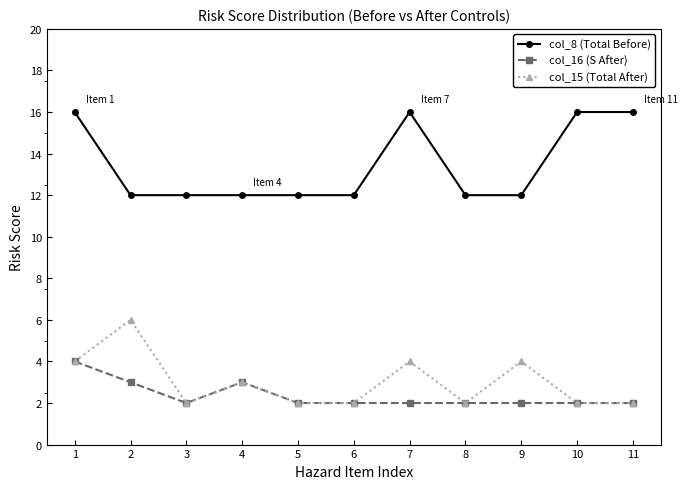

True or false: col_8 (Total Before) and col_15 (Total After) intersect in this chart.

False